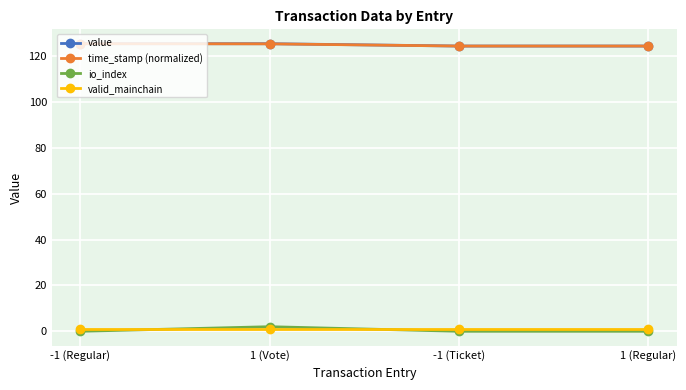

How many series are shown in this chart?

4